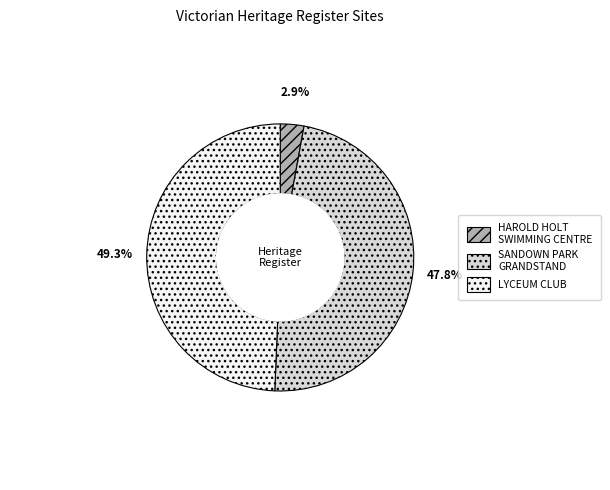

Is there any slice that represents more than half of the pie?

No